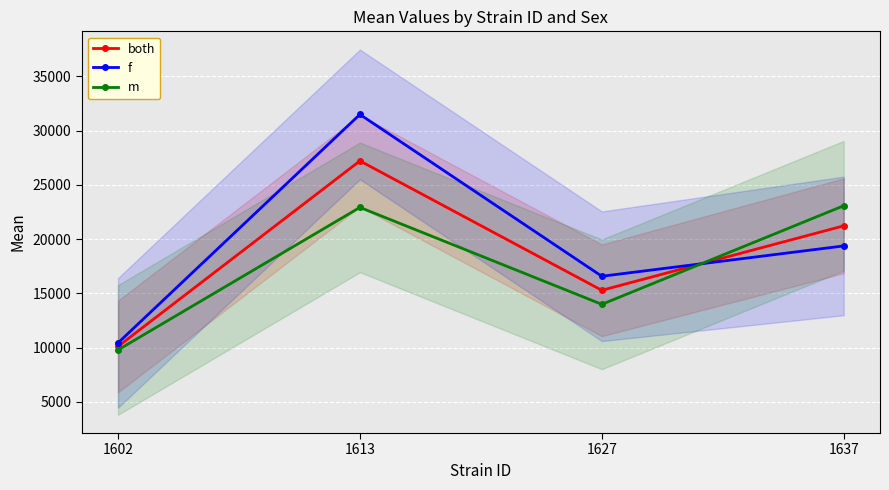

Reading left to right, list all the values displayed in this chart.

both: 1602=10110.9	1613=27214.7	1627=15286.8	1637=21230.2
f: 1602=10432.8	1613=31500.1	1627=16581.4	1637=19377.6
m: 1602=9789.0	1613=22929.2	1627=13992.1	1637=23082.8